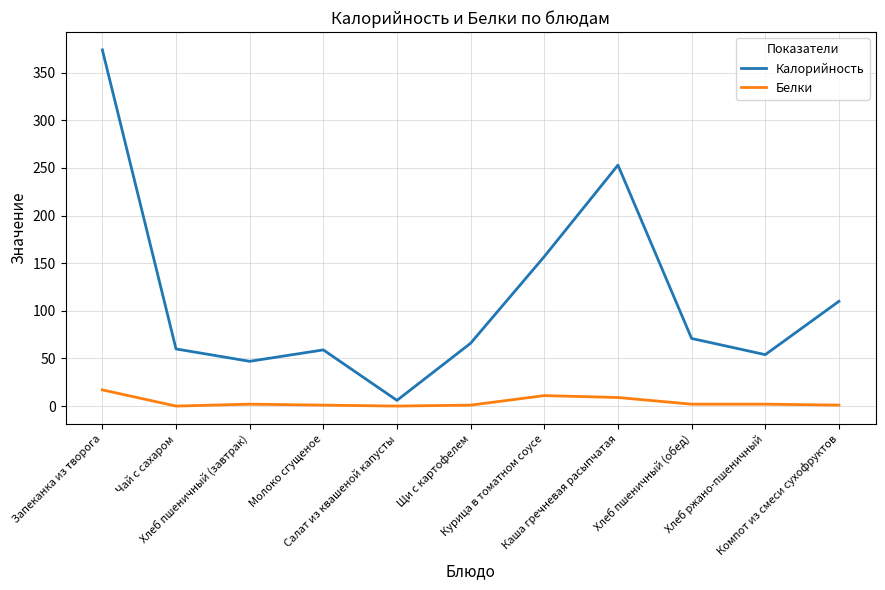

Rank the series by their maximum value, from lowest to highest.

Белки, Калорийность